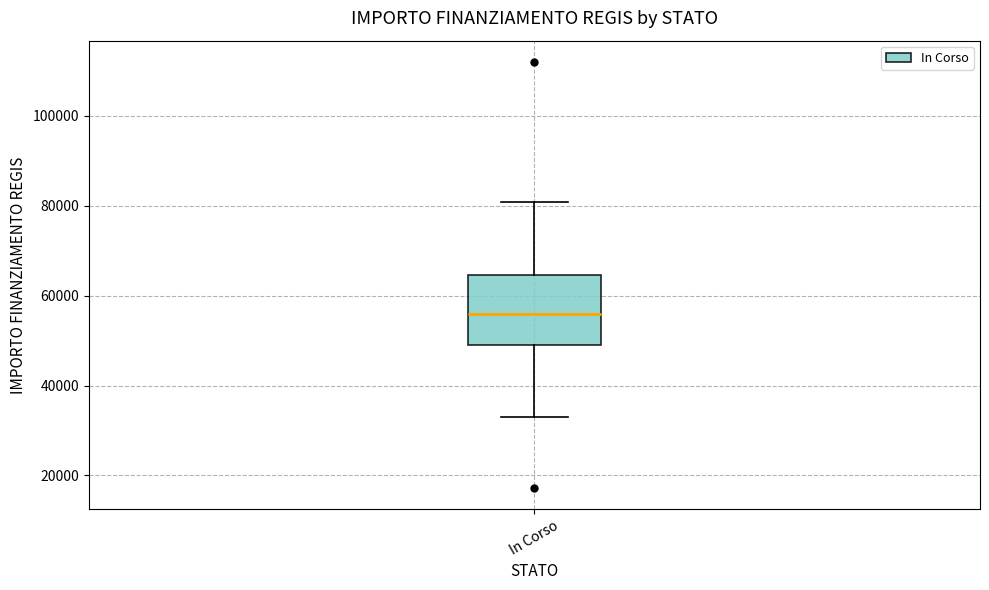

Where does the lower whisker of the box for In Corso end on the y-axis? The values are not printed on the chart, so give them approximately, as read against the axis.

32000